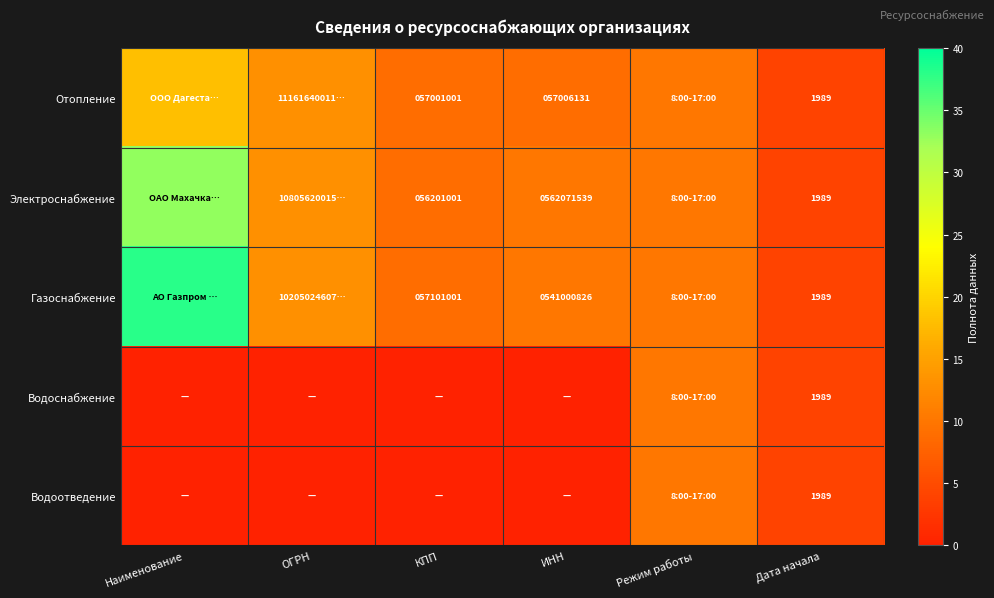

What is the total value across all series at ИНН?

29